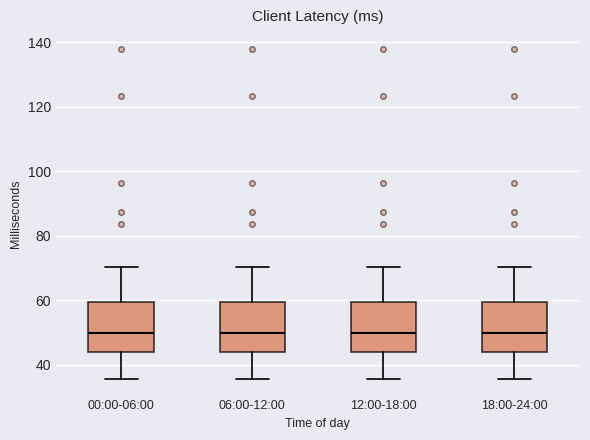

Reading left to right, transcribe this box plot: for each box, give where its median line is, the range the box spans, and where its two whiskers end, as read against the y-axis. The values are not printed on the chart, so give them approximately, as read against the axis.

00:00-06:00: median 50, box 44 to 60, whiskers 36 to 70
06:00-12:00: median 50, box 44 to 60, whiskers 36 to 70
12:00-18:00: median 50, box 44 to 60, whiskers 36 to 70
18:00-24:00: median 50, box 44 to 60, whiskers 36 to 70